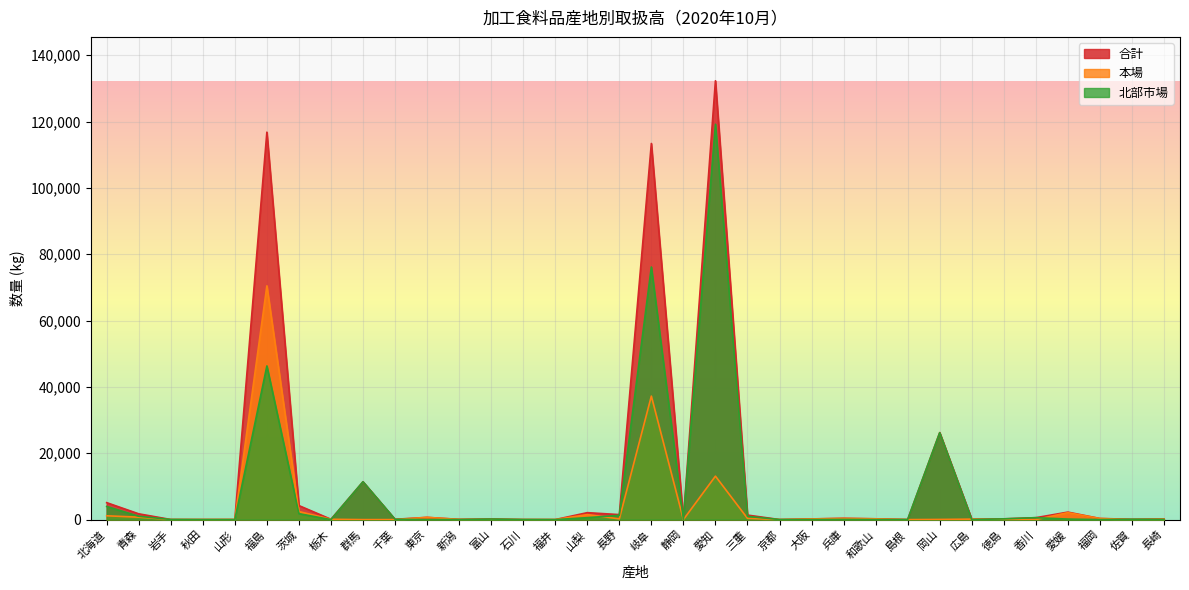

What position from the right is 長野?

18